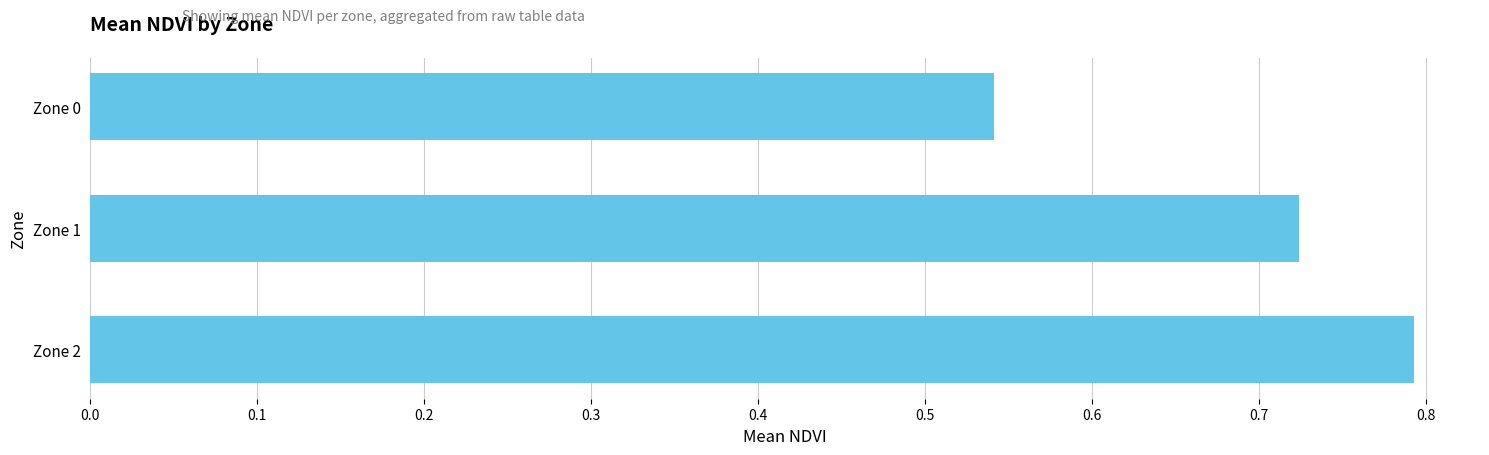

What is the maximum value shown in the chart?

0.8